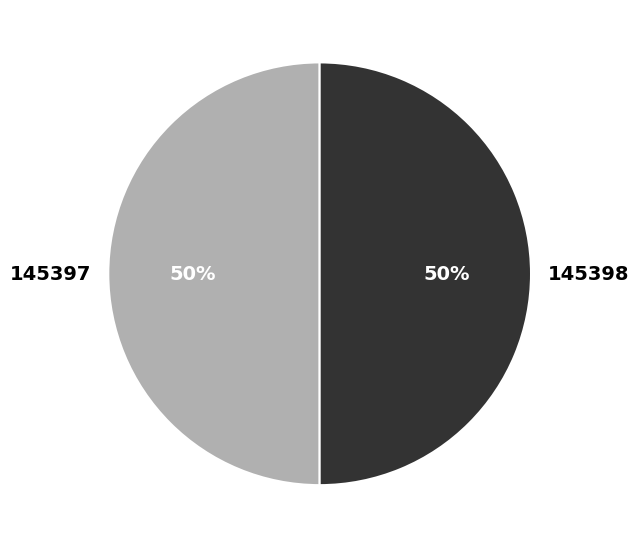

Approximately how many times larger is the value at 145398 compared to 145397?

1.0